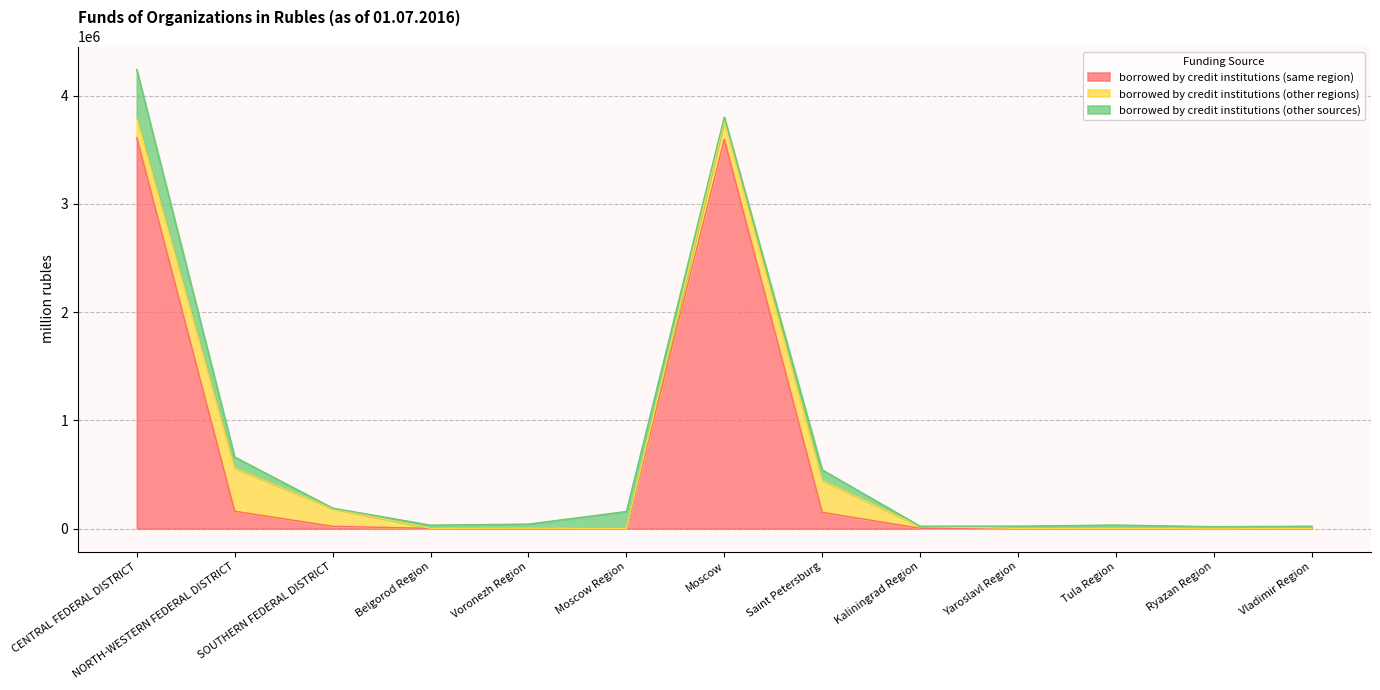

What is the label of the 7th point from the left?

Moscow